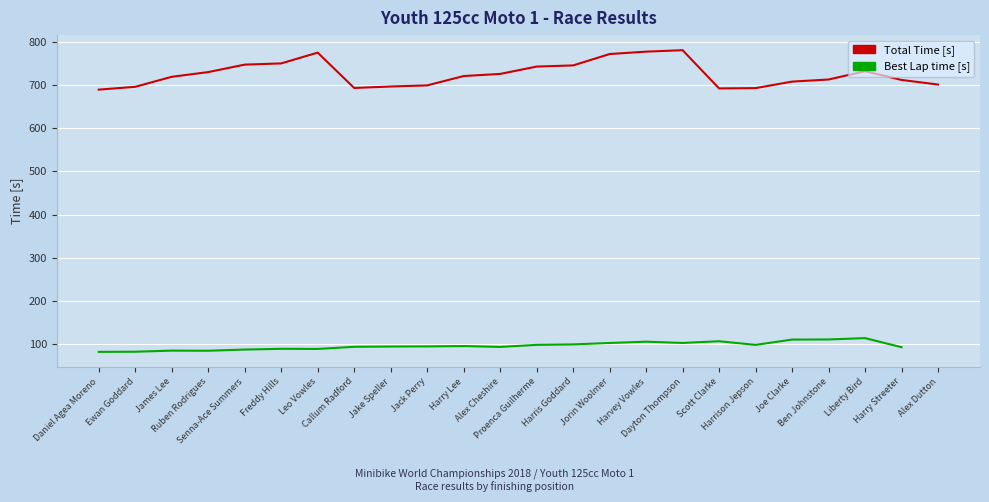

Between Harvey Vowles and Scott Clarke, which series saw the biggest shift?

Total Time [s]